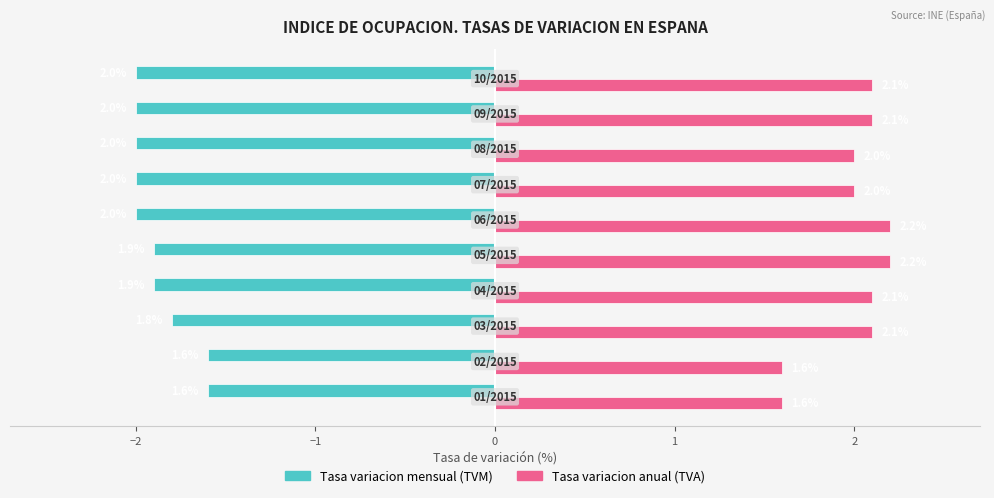

At how many categories does at least one series exceed 1?

10